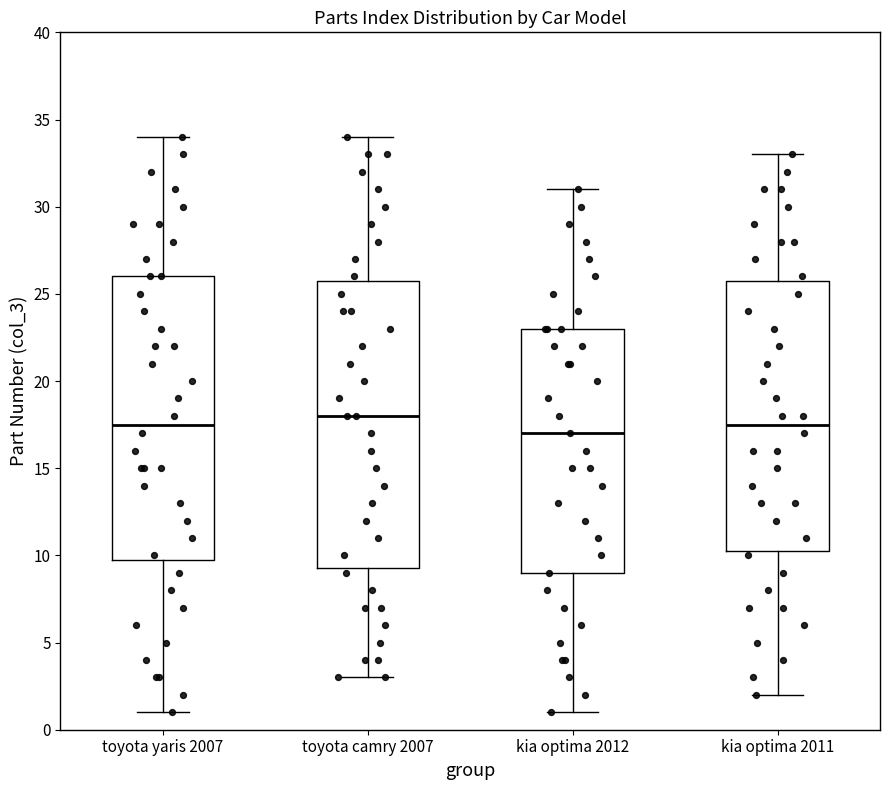

Which box's median line is the lowest?

kia optima 2012